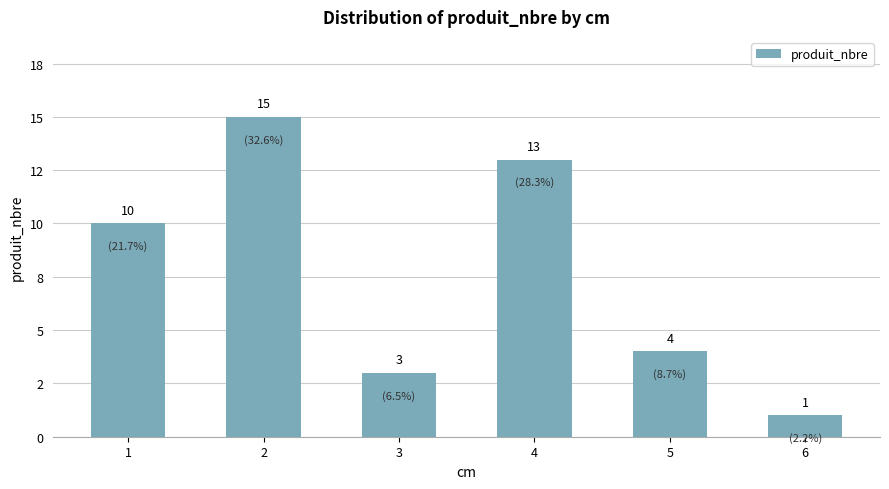

Rank the categories by value from highest to lowest.

2, 4, 1, 5, 3, 6